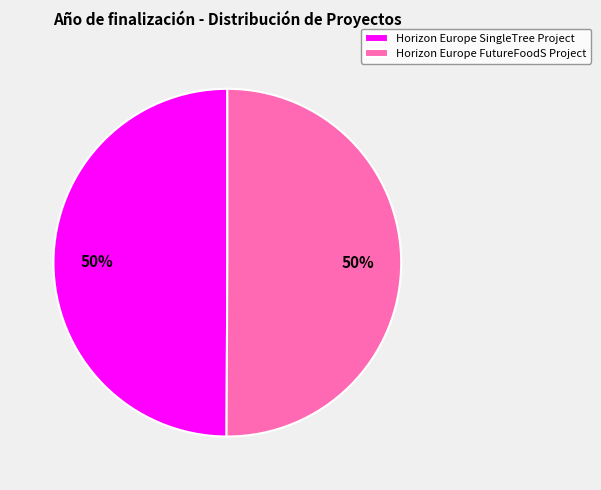

True or false: Horizon Europe SingleTree Project accounts for 50% of the total.

True